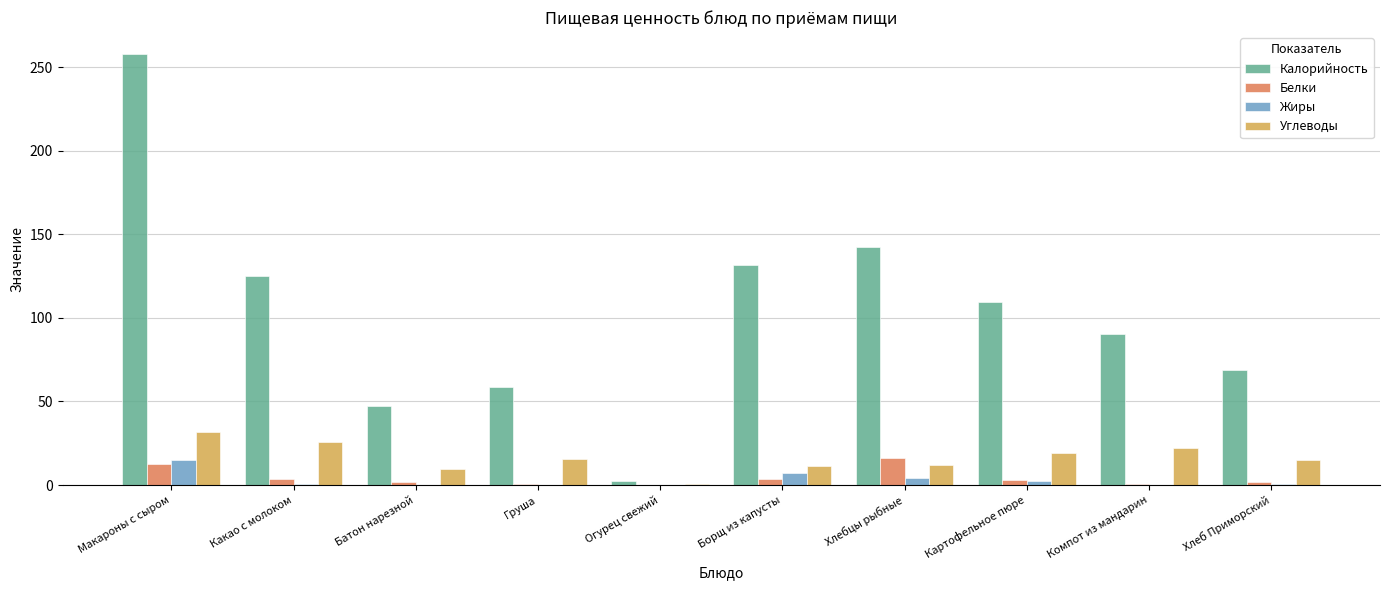

Between Груша and Хлебцы рыбные, which series saw the biggest shift?

Калорийность